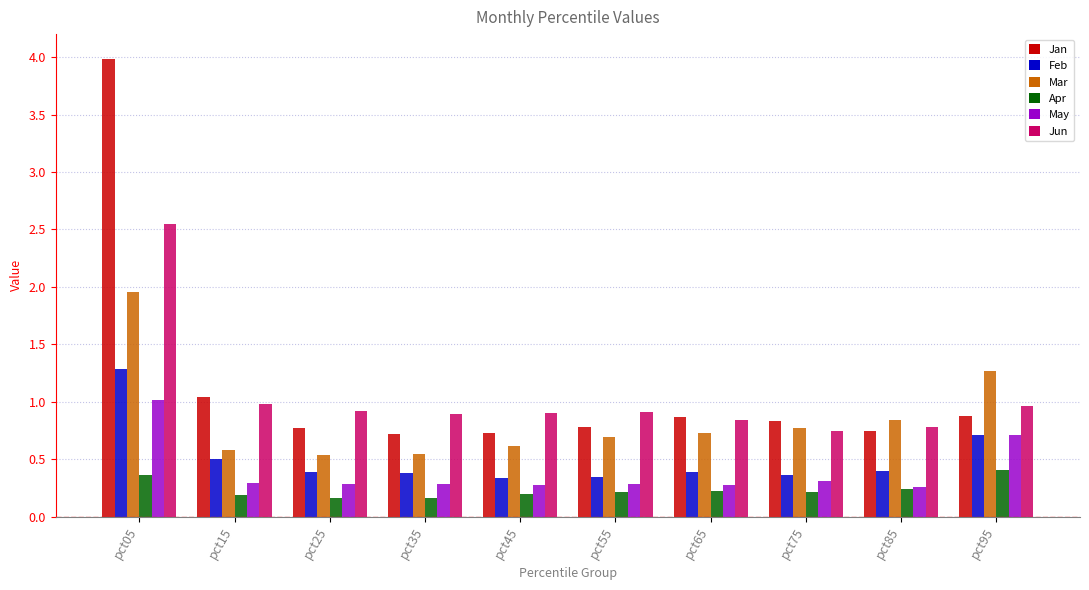

How many bars are there in each group?

6